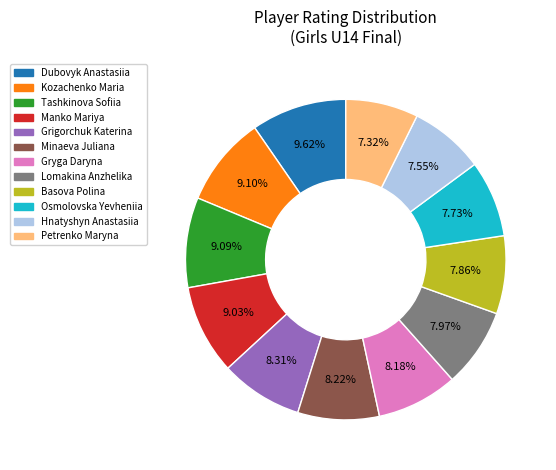

To the nearest percent, what is the difference between the largest and smallest slice percentages?

2%